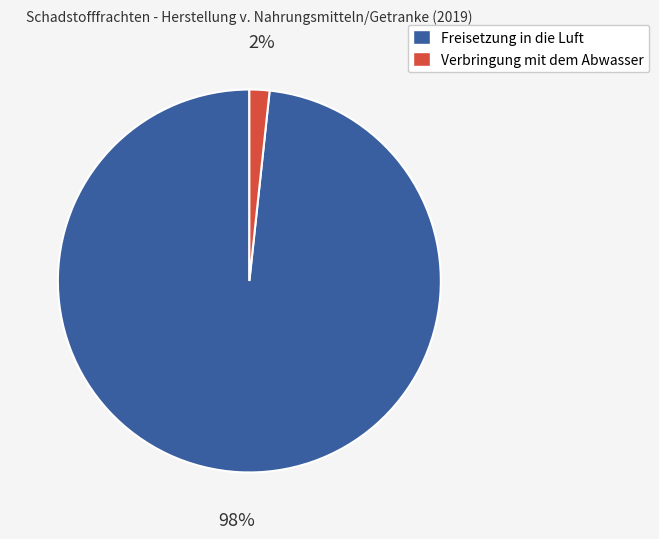

To the nearest percent, what is the average slice percentage?

50%